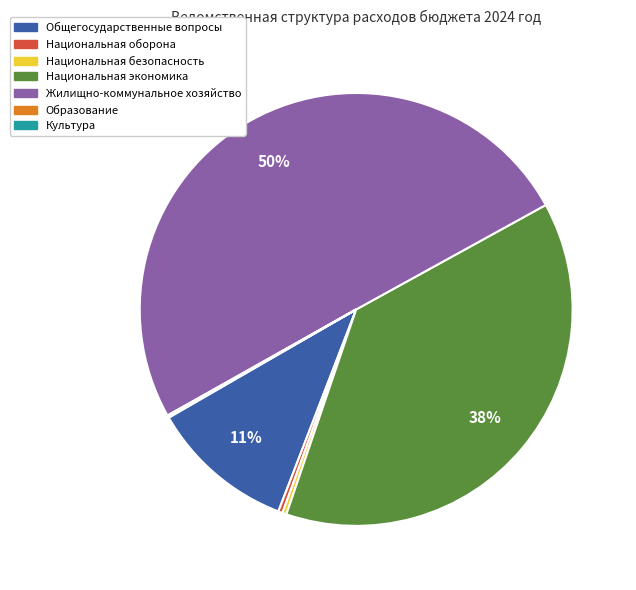

To the nearest percent, what is the average slice percentage?

14%